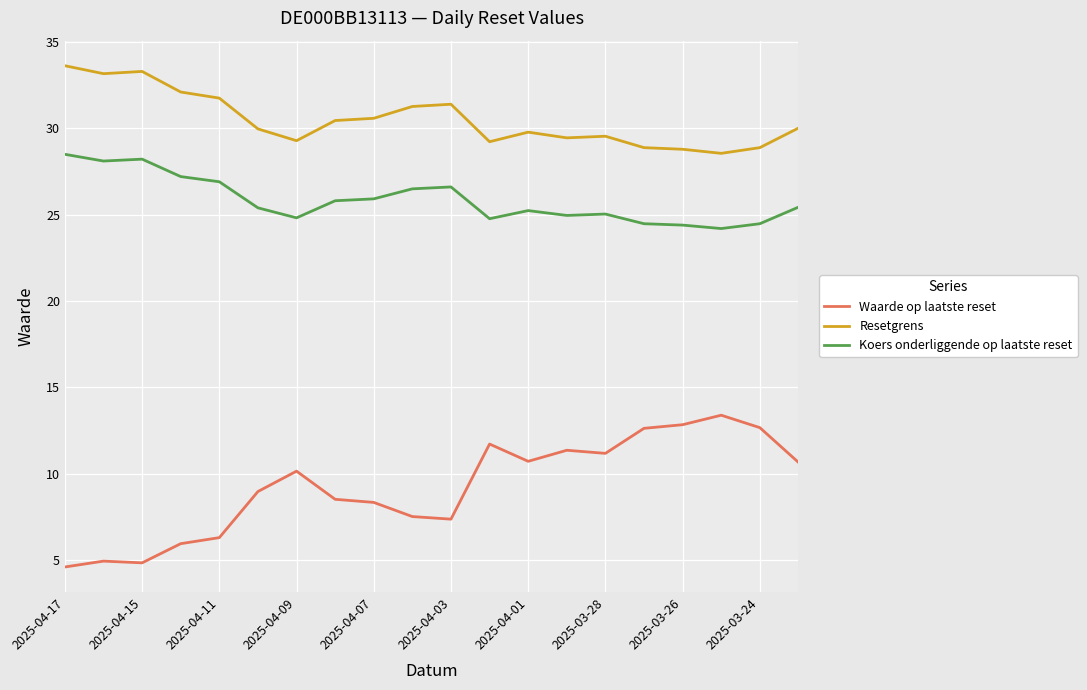

What is the greatest value displayed?

33.6